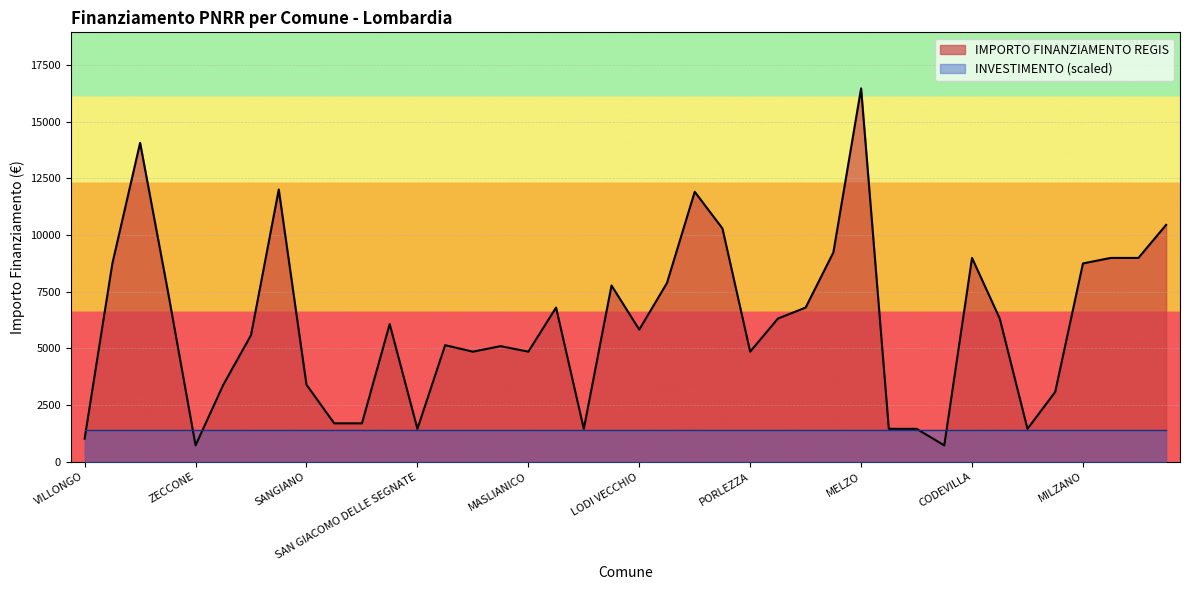

Where is the first local maximum?

VILLA CORTESE